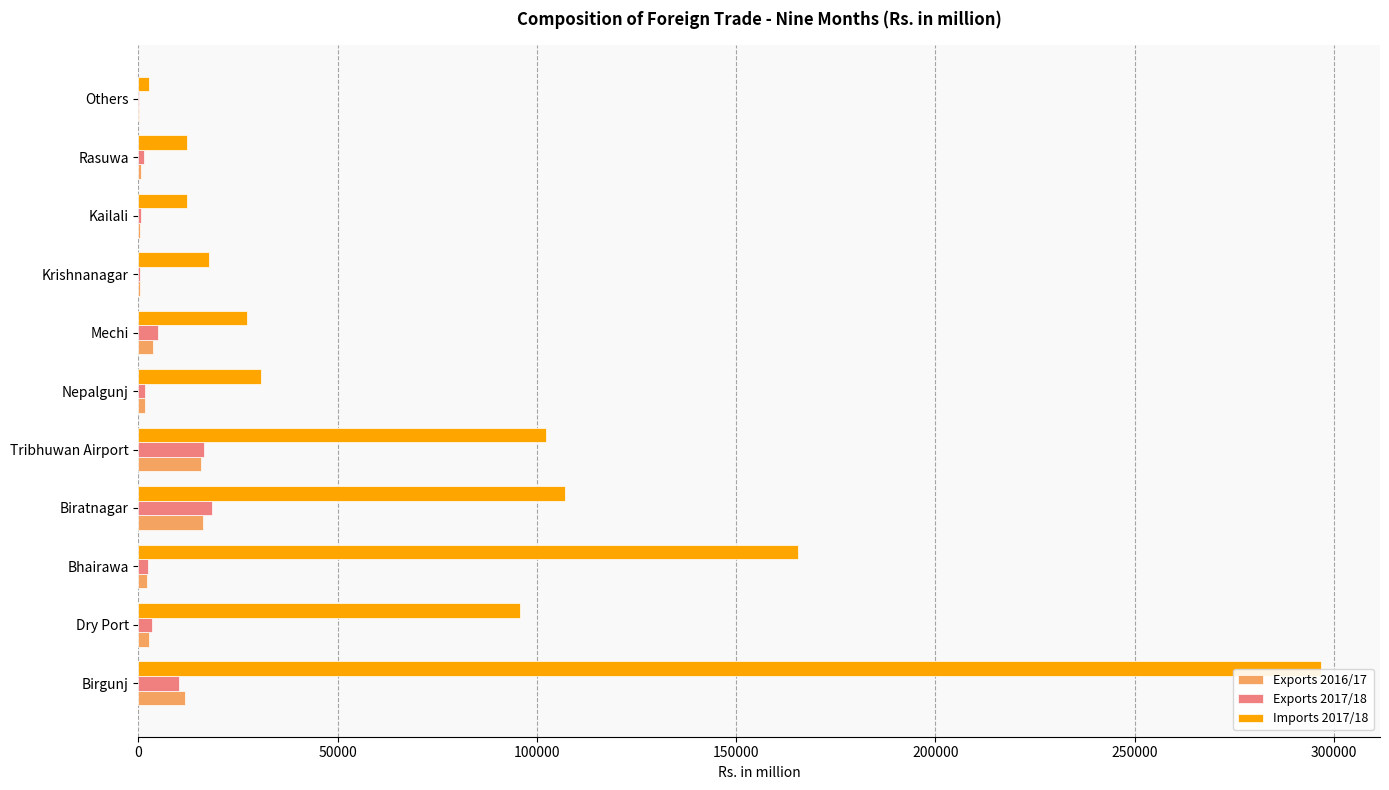

Which category has the highest value in the Imports 2017/18 series?

Birgunj